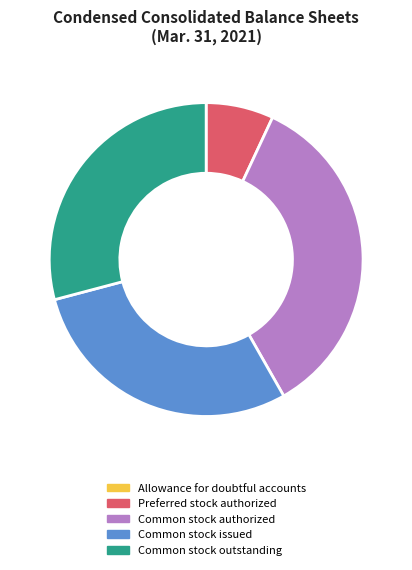

Is there any slice that represents more than half of the pie?

No